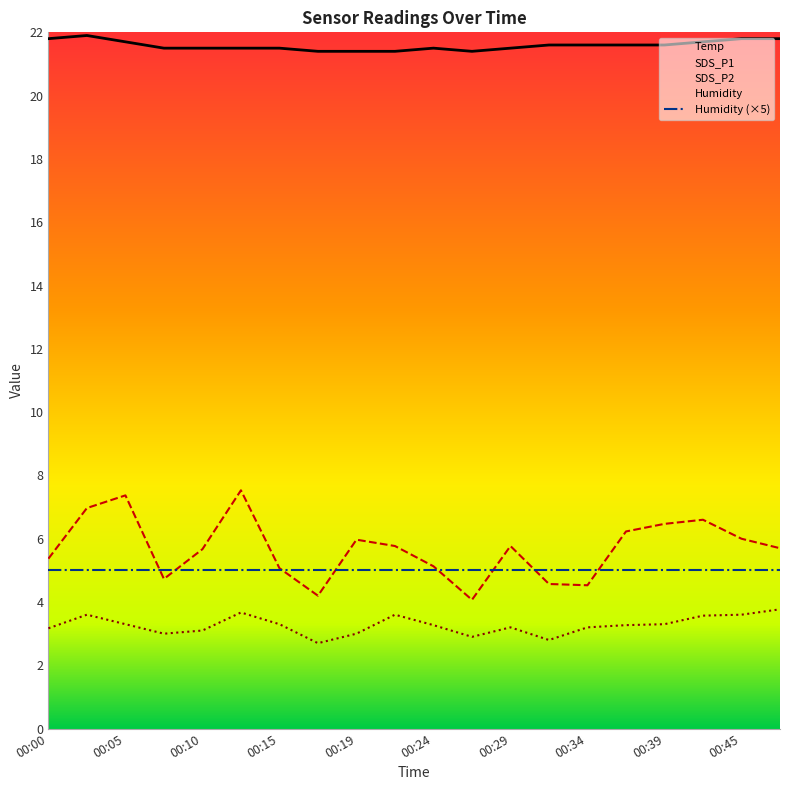

Which series has the largest total across all categories?

Temp